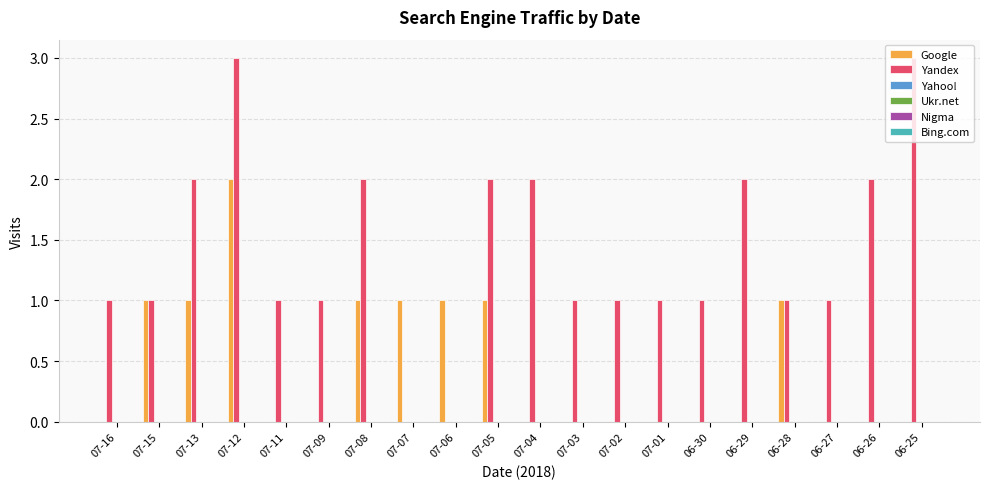

What is the greatest value displayed?

3